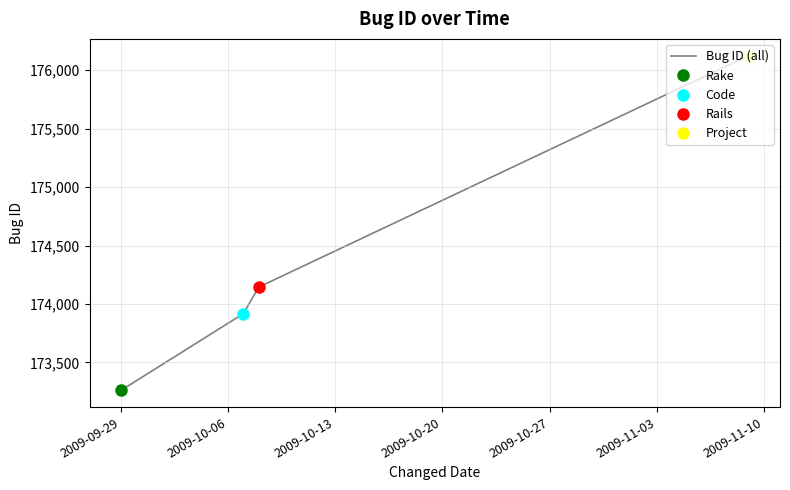

Which label corresponds to the smallest value in the chart?

2009-09-29